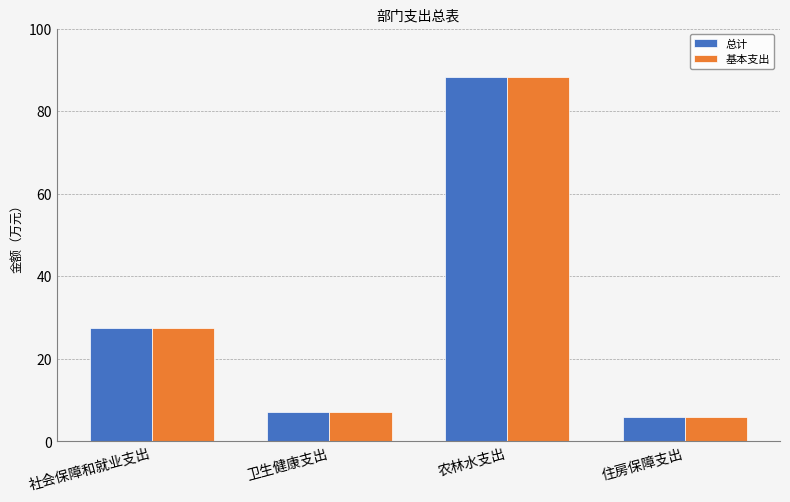

Which category has the lowest value in the 总计 series?

住房保障支出